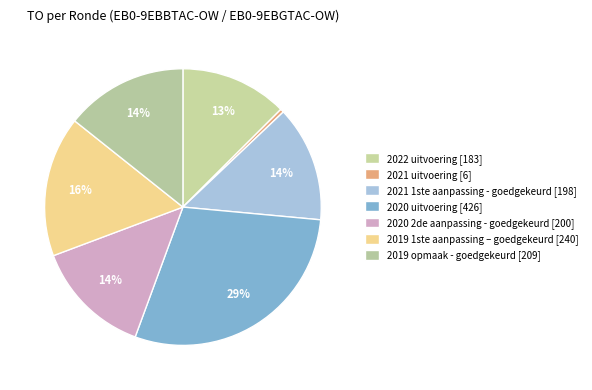

Which slice is the largest?

2020 uitvoering